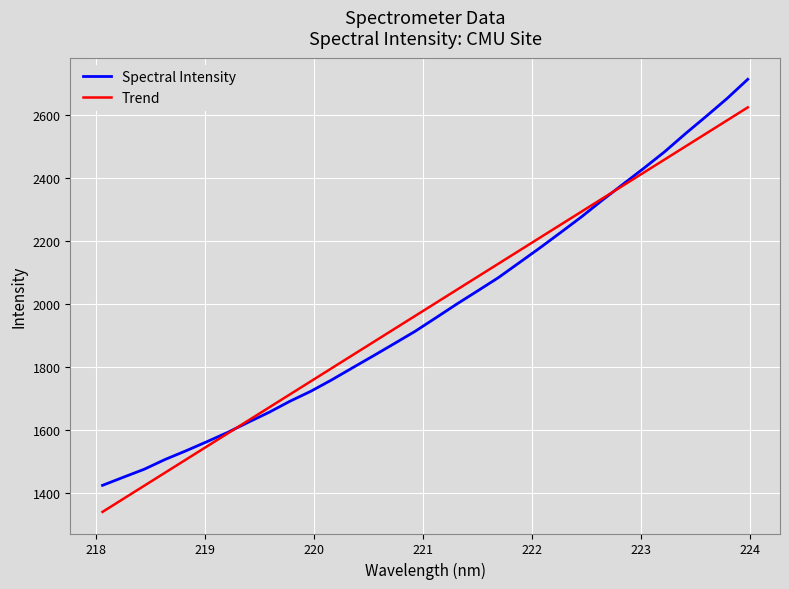

What are all the series names shown in the legend?

Spectral Intensity, Trend